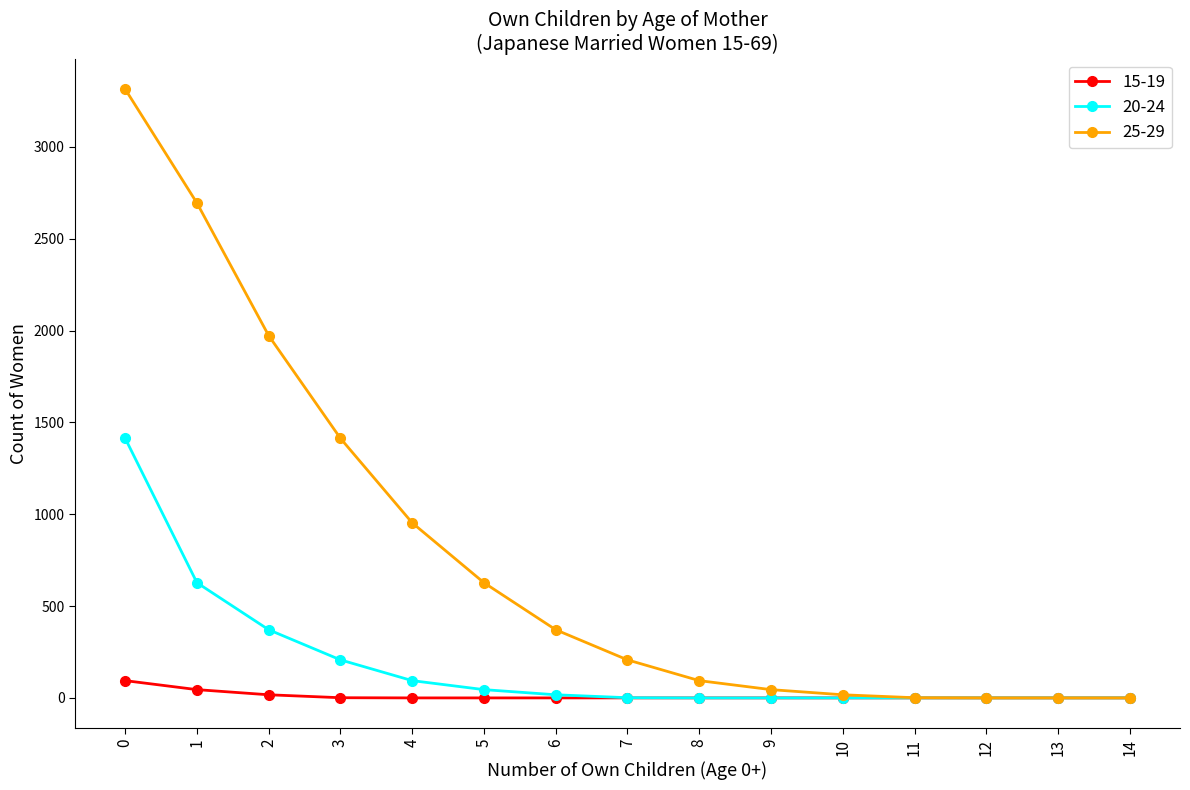

What is the value of the 25-29 point at the 7th from the left?

371